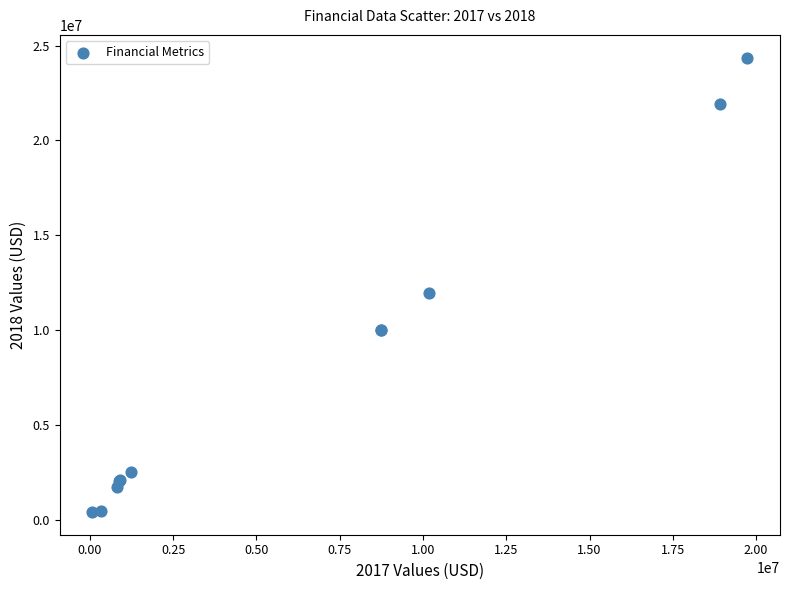

What Y value in the scatter plot is closest to 12384000?

11967000